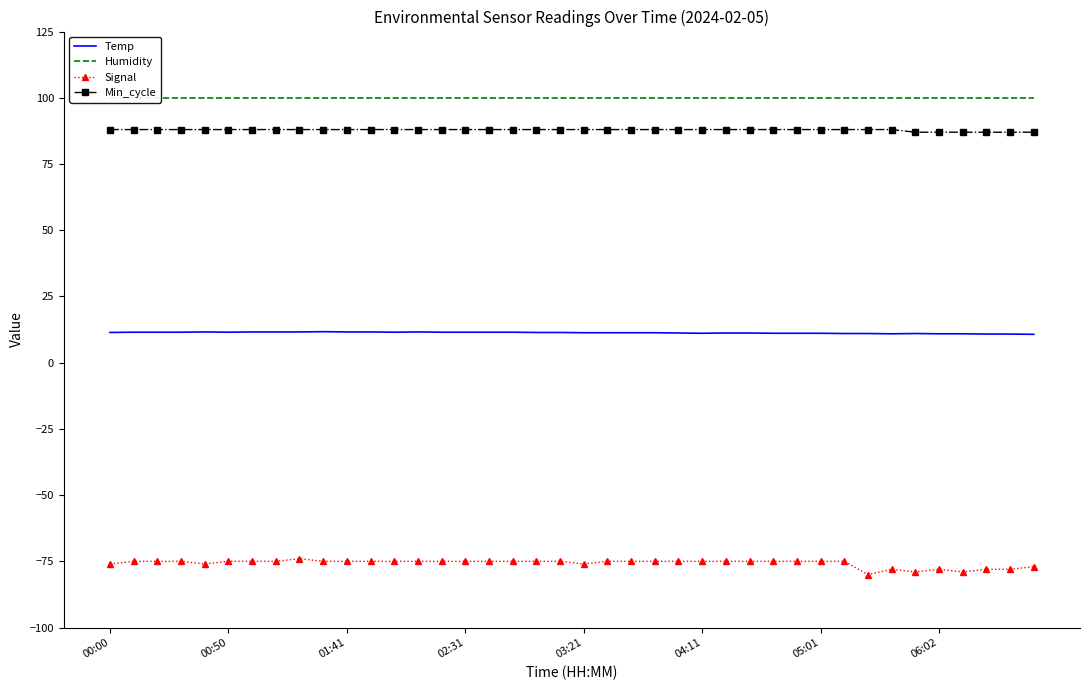

The value of Min_cycle at 01:41 is 88.0. True or false?

True